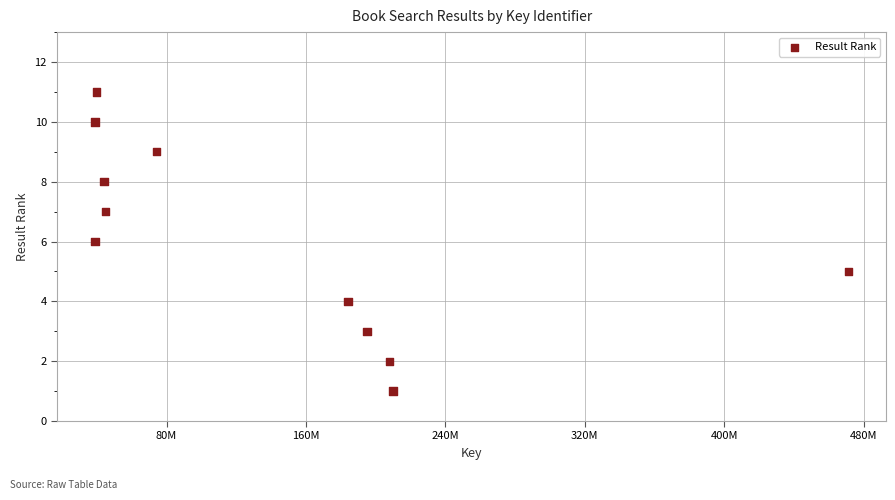

What is the range of X values (max minus min)?

432201125